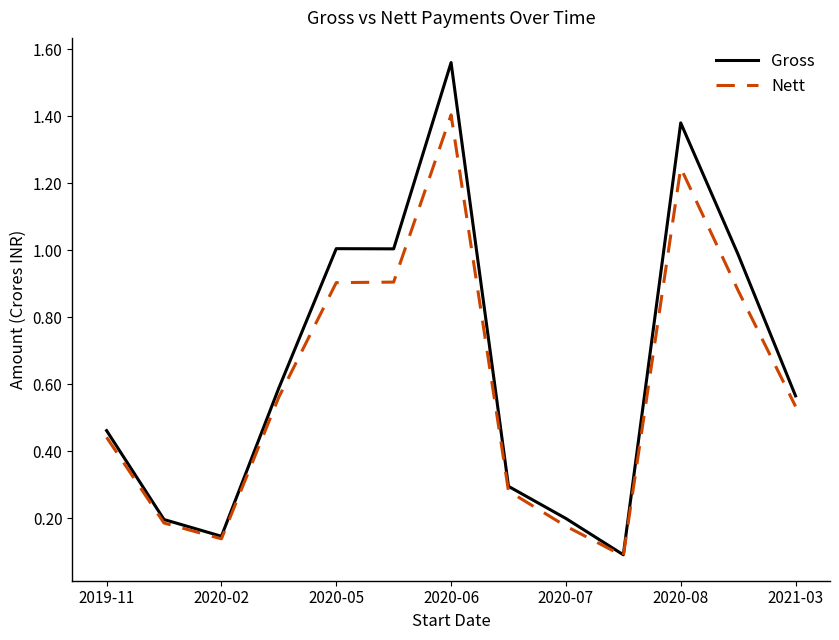

List the series in order of their peak value, lowest first.

Nett, Gross